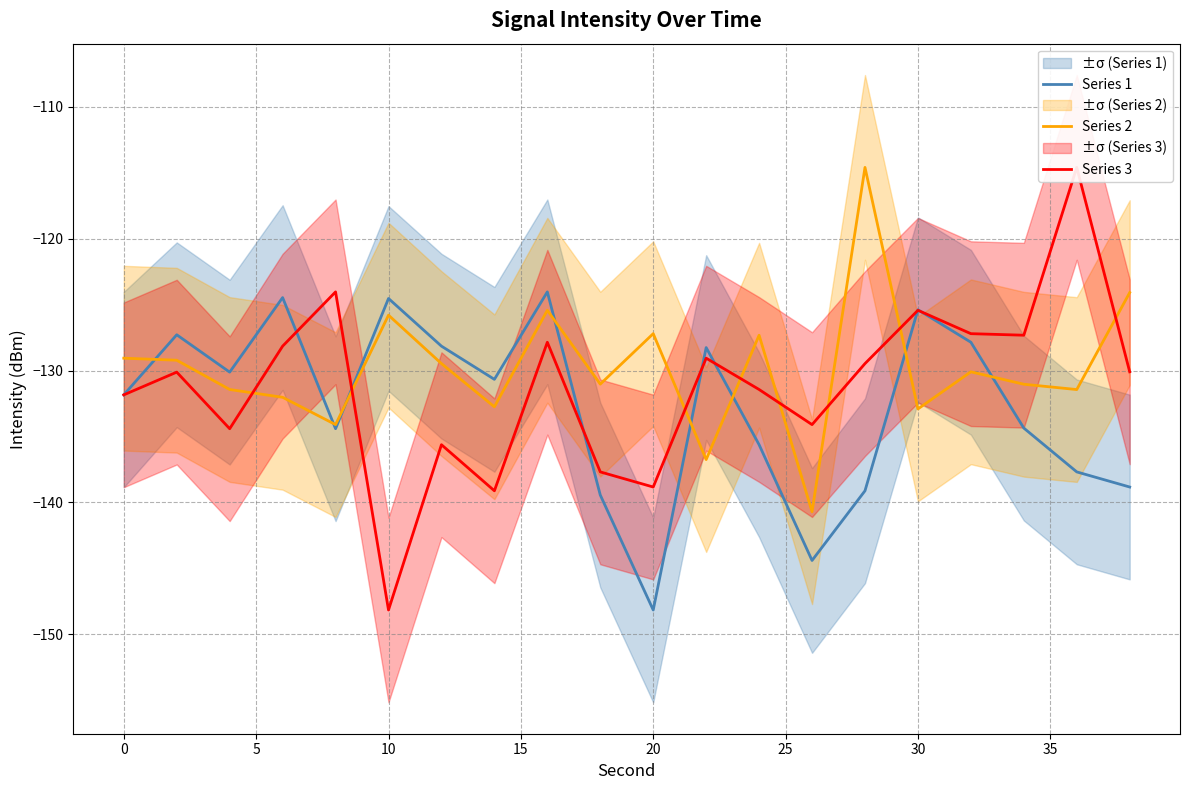

The Series 1 series shows -124.5 at 10. True or false?

True